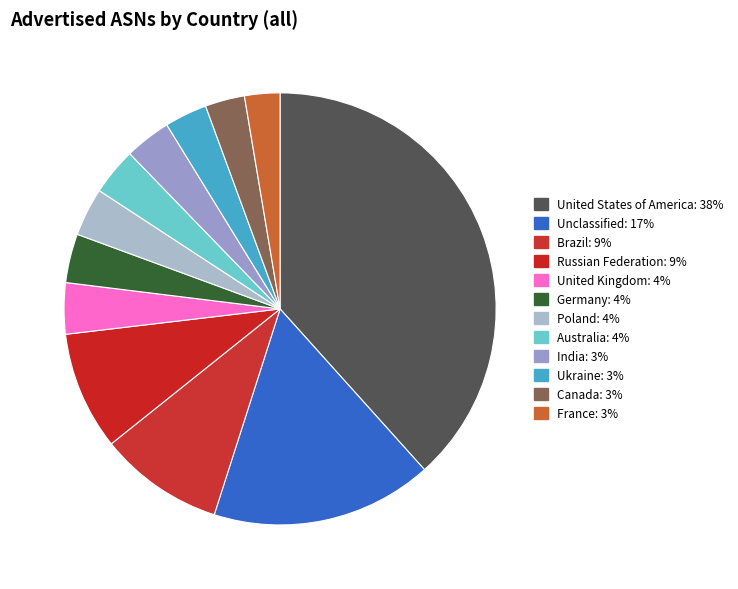

Do India and Unclassified together represent more than half of the pie?

No